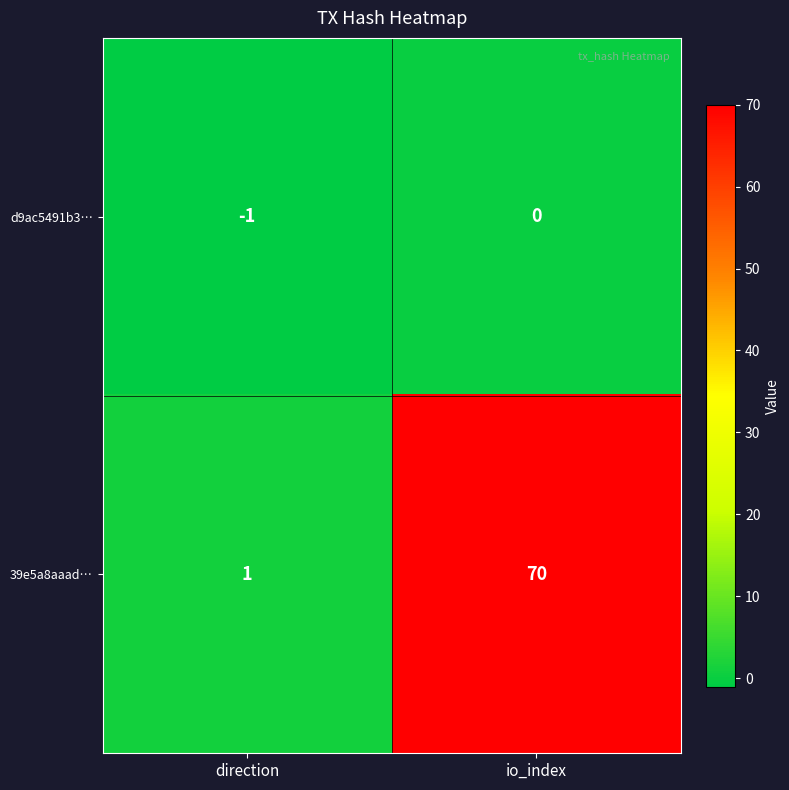

Reading left to right, list all the values displayed in this chart.

d9ac5491b3…: direction=-1	io_index=0
39e5a8aaad…: direction=1	io_index=70